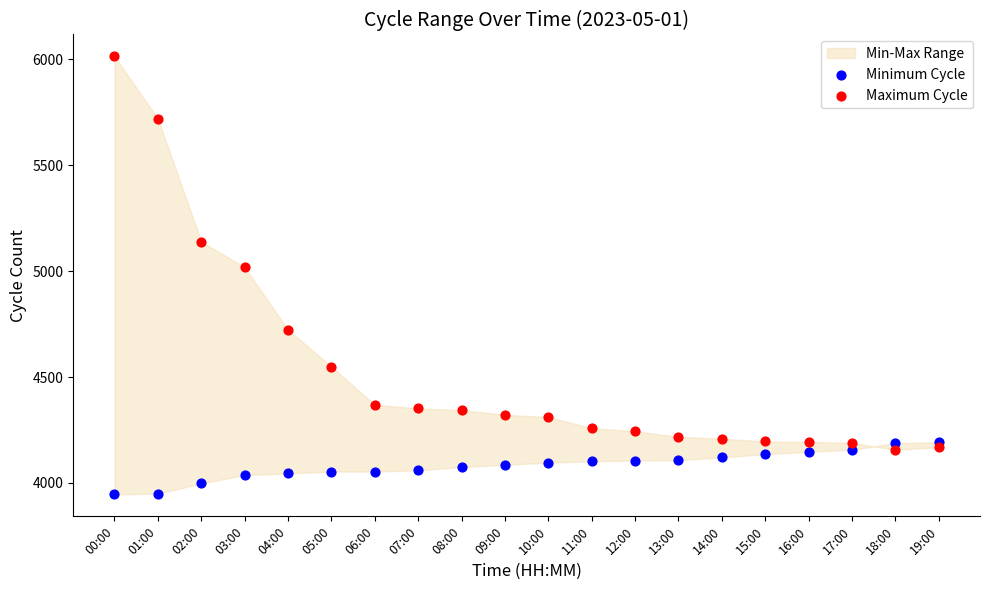

Which series contains the highest Y value?

Maximum Cycle